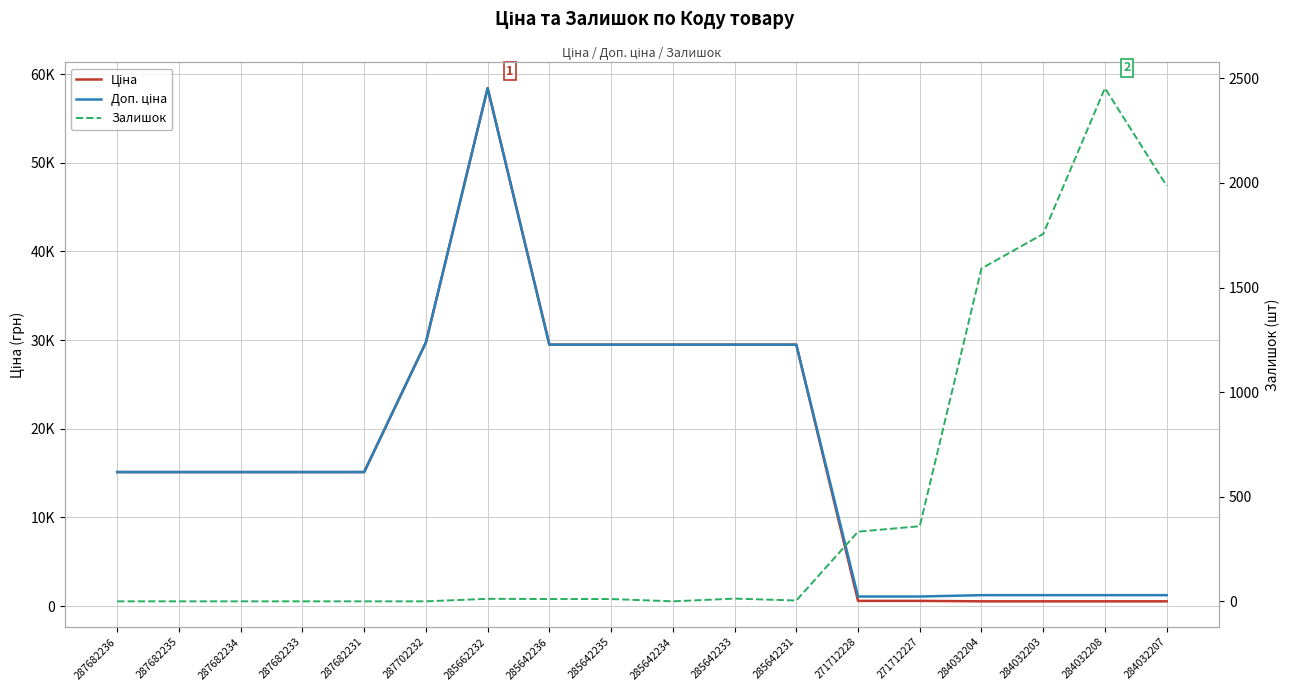

At which category does Доп. ціна reach its first local peak?

285662232